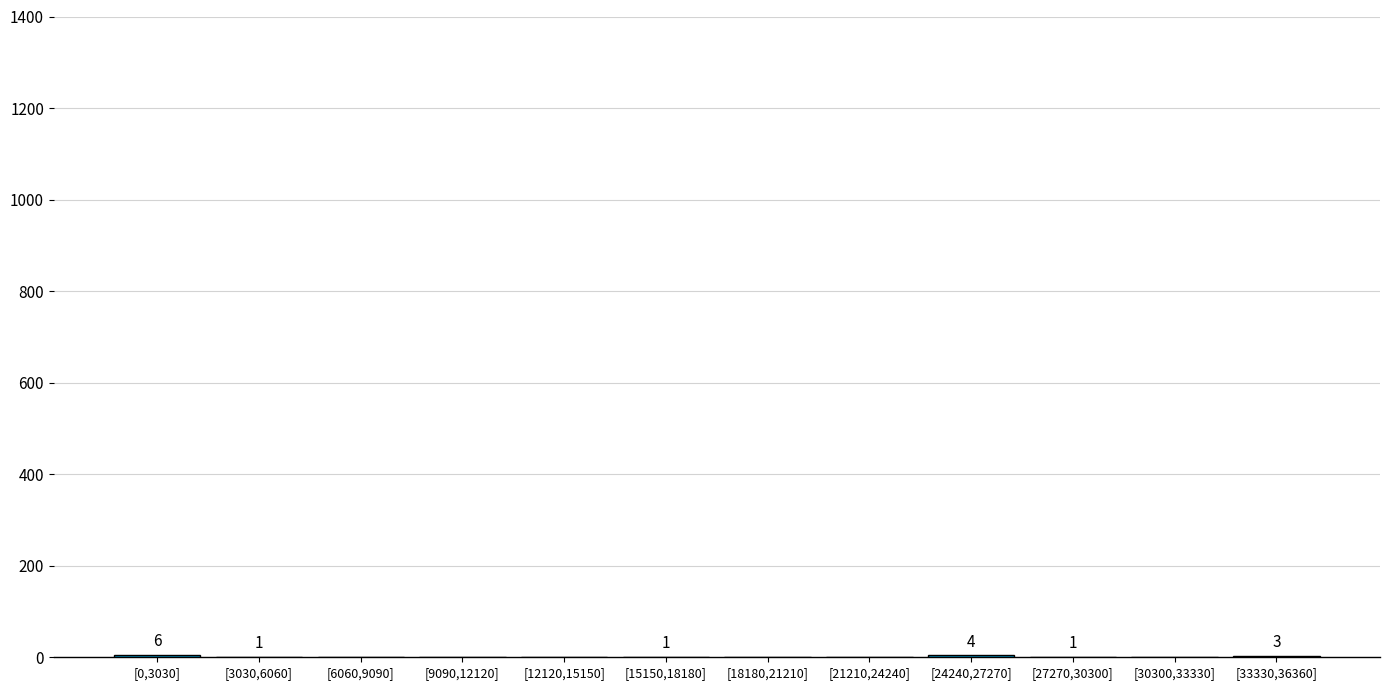

Reading left to right, list all the values displayed in this chart.

[0,3030]=6	[3030,6060]=1	[6060,9090]=0	[9090,12120]=0	[12120,15150]=0	[15150,18180]=1	[18180,21210]=0	[21210,24240]=0	[24240,27270]=4	[27270,30300]=1	[30300,33330]=0	[33330,36360]=3